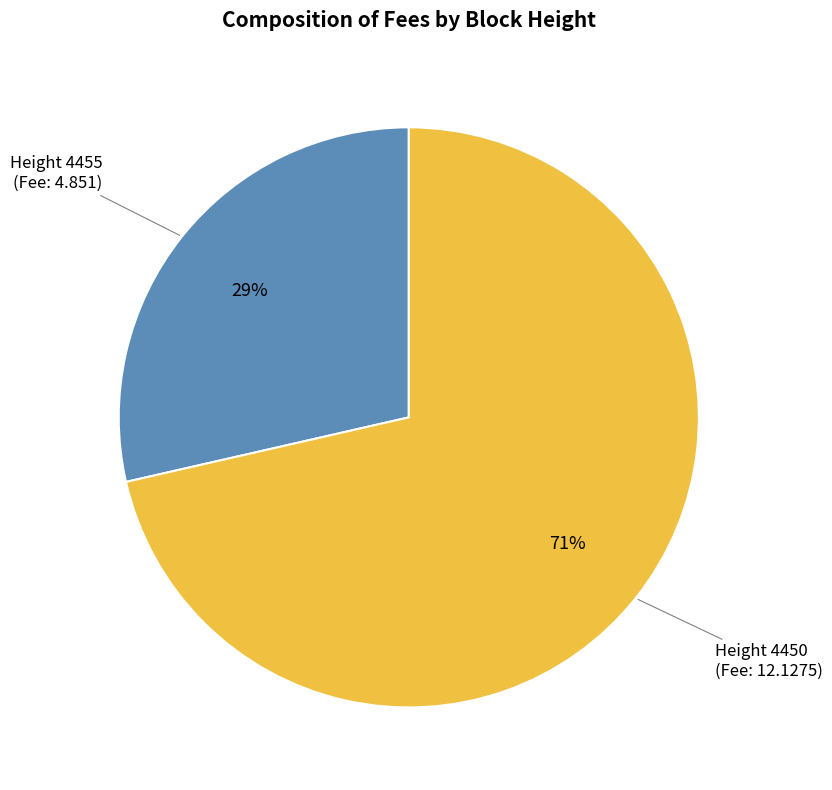

Rank the categories by value from lowest to highest.

Height 4455, Height 4450